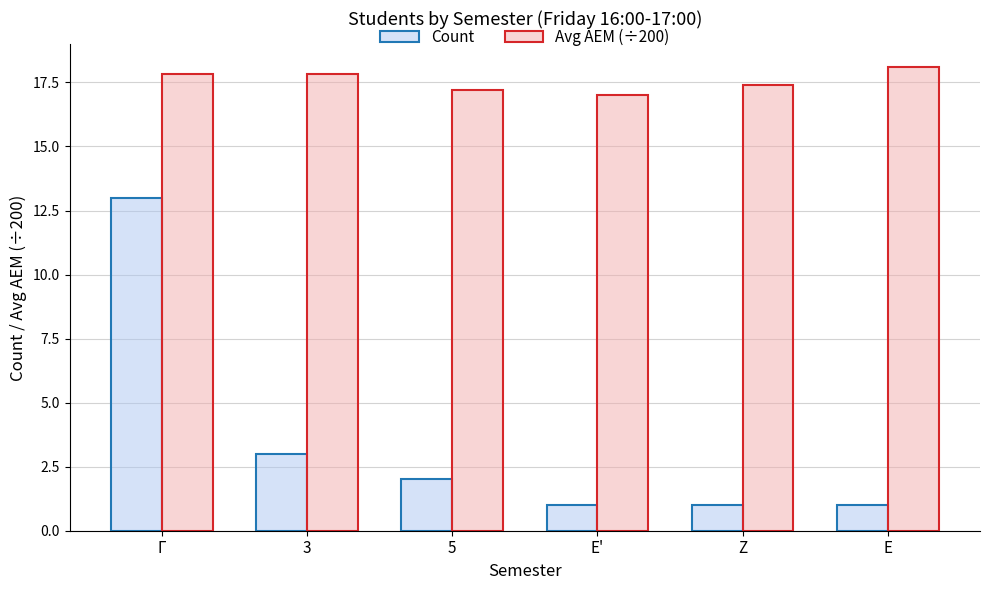

Reading left to right, what are all the values shown in this chart?

Count: 13.0	3.0	2.0	1.0	1.0	1.0
Avg AEM (÷200): 17.8	17.8	17.2	17.0	17.4	18.1